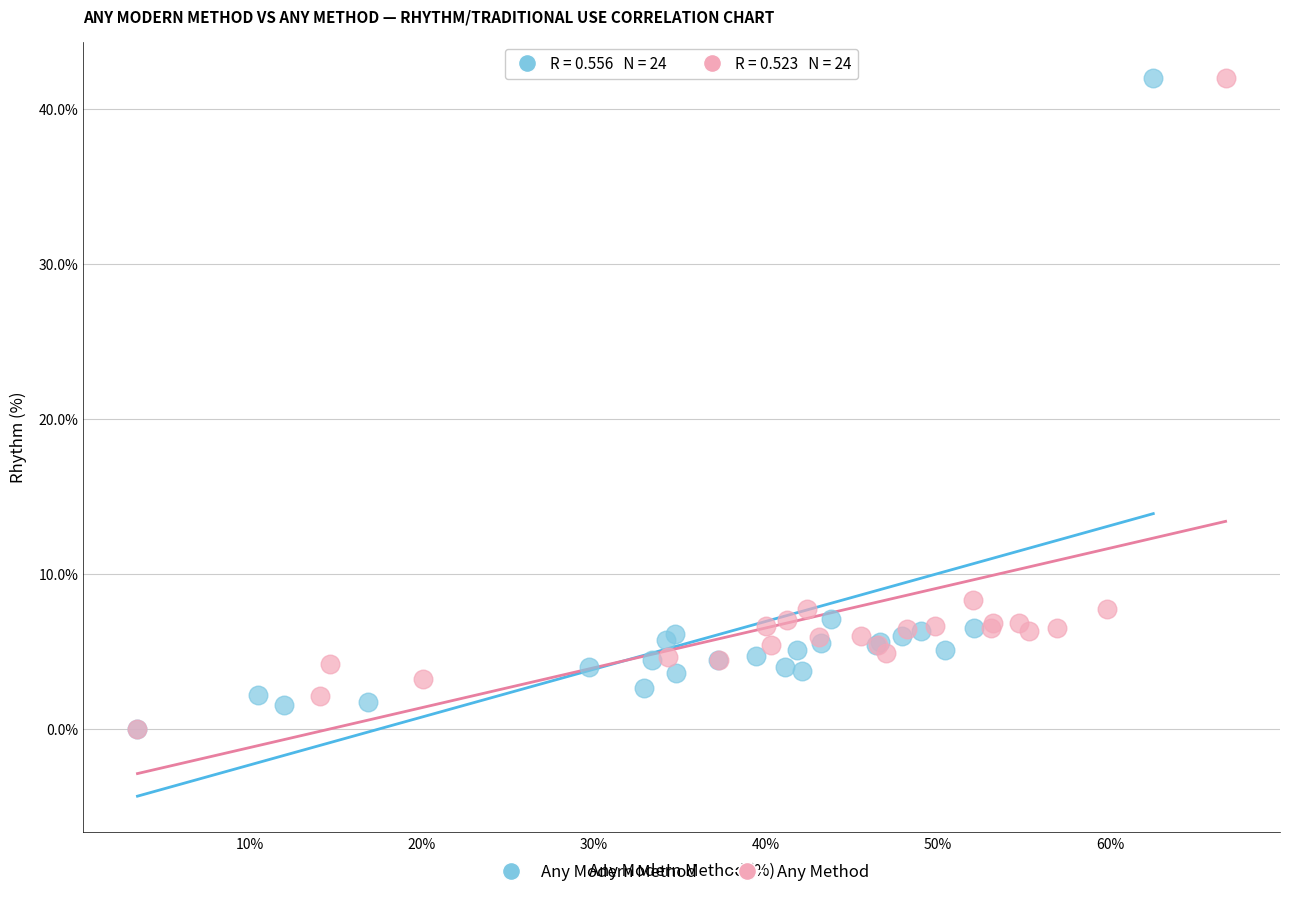

What are all the series names shown in the legend?

Any Modern Method, Any Method